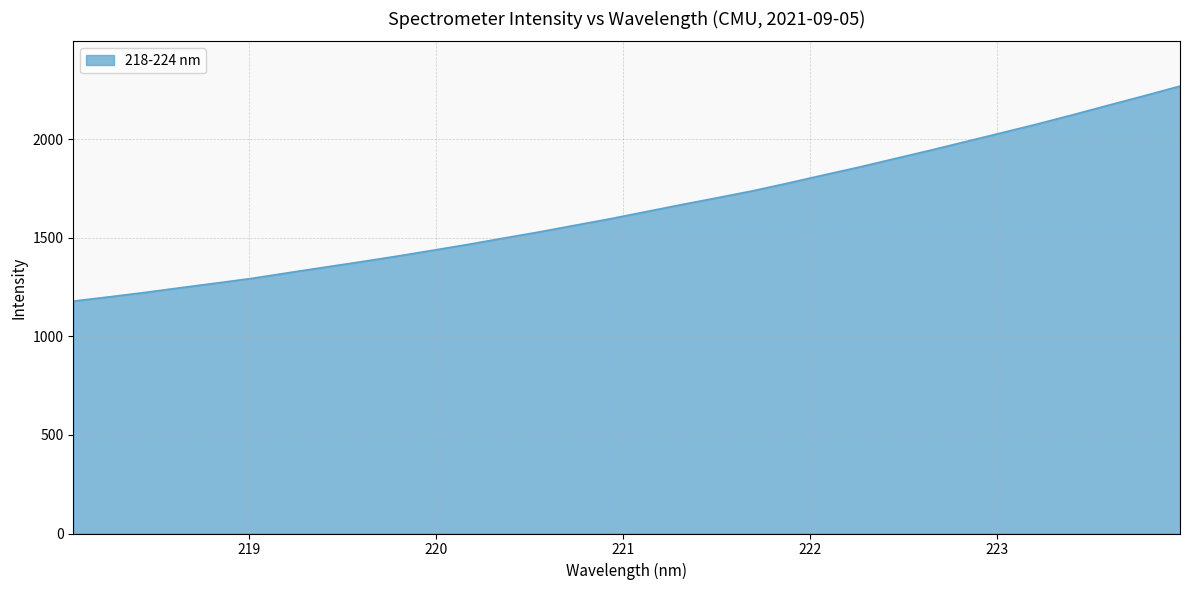

What is the sum of all values?

52883.3